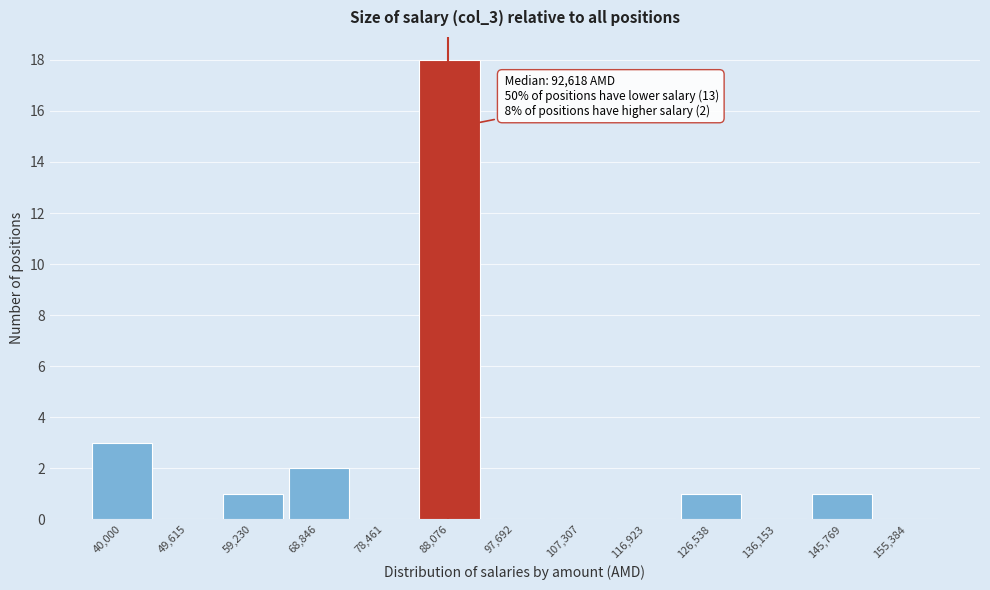

Reading left to right, extract all data points from this chart.

40,000=3	49,615=0	59,230=1	68,846=2	78,461=0	88,076=18	97,692=0	107,307=0	116,923=0	126,538=1	136,153=0	145,769=1	155,384=0